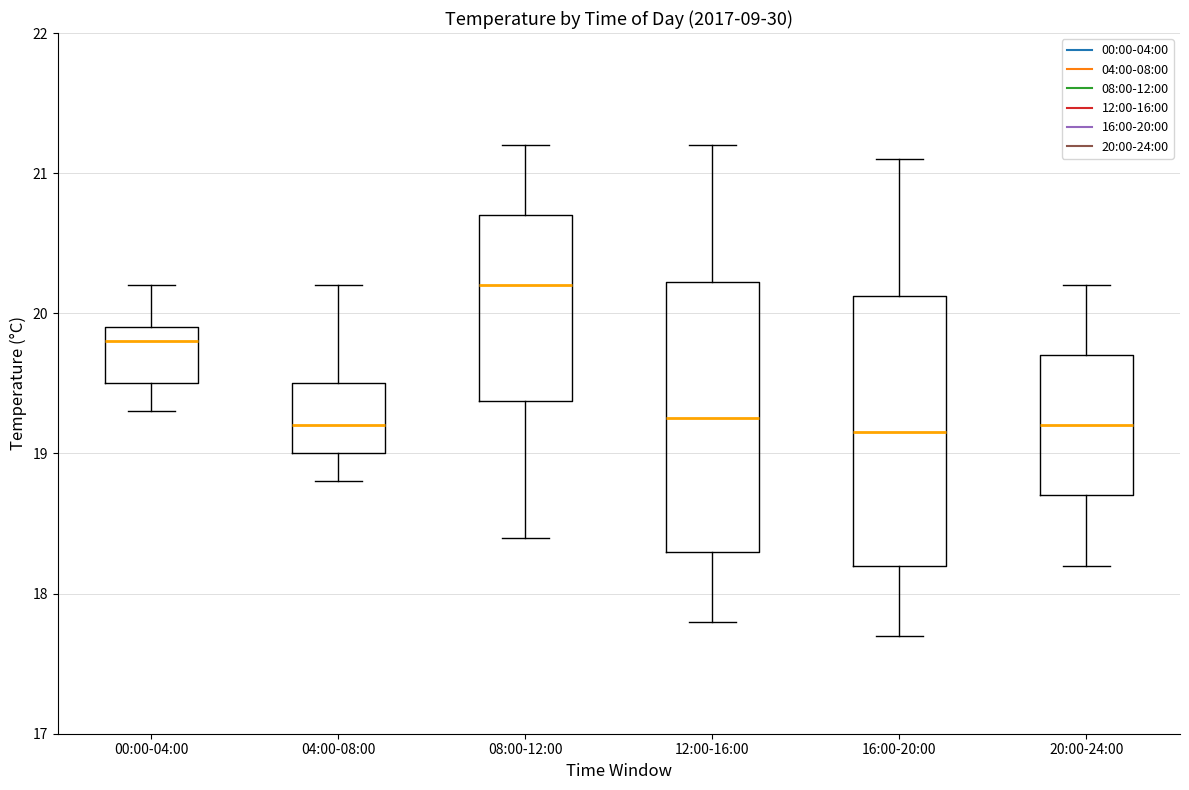

Which box's median line is the highest?

08:00-12:00